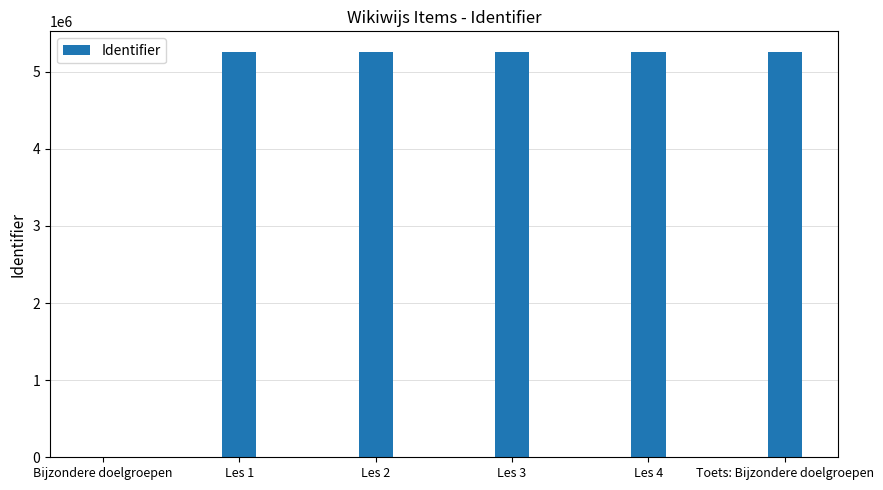

What is the average value?

4381783